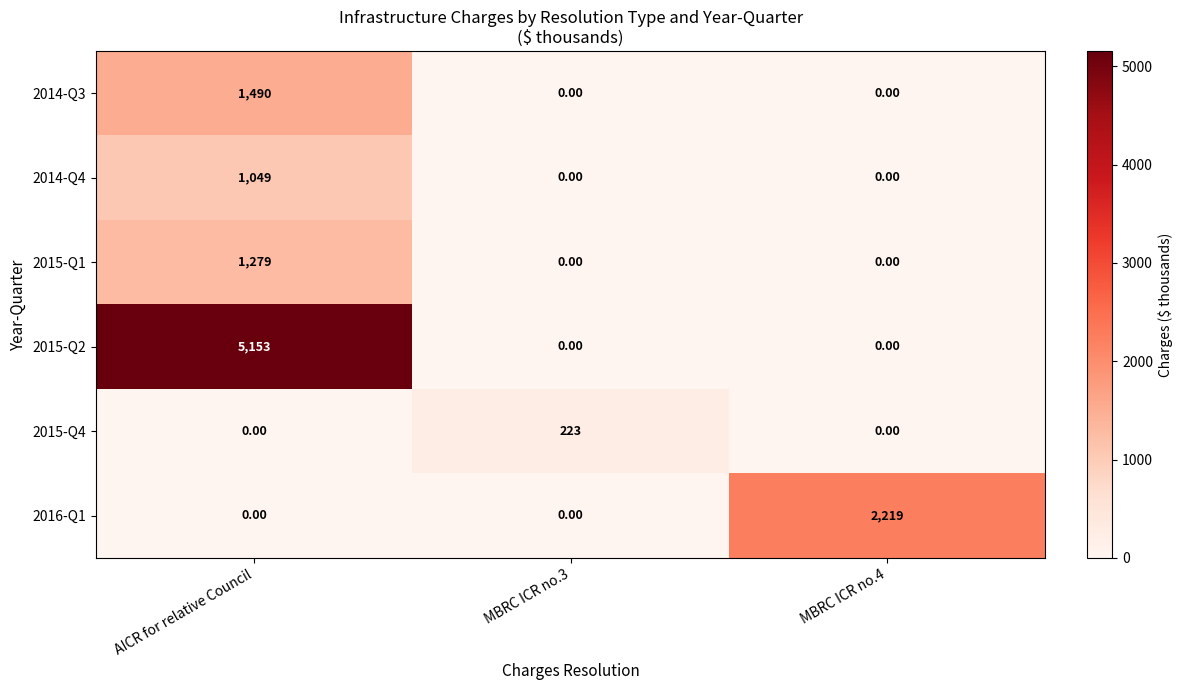

Rank the series by their maximum value, from lowest to highest.

2015-Q4, 2014-Q4, 2015-Q1, 2014-Q3, 2016-Q1, 2015-Q2